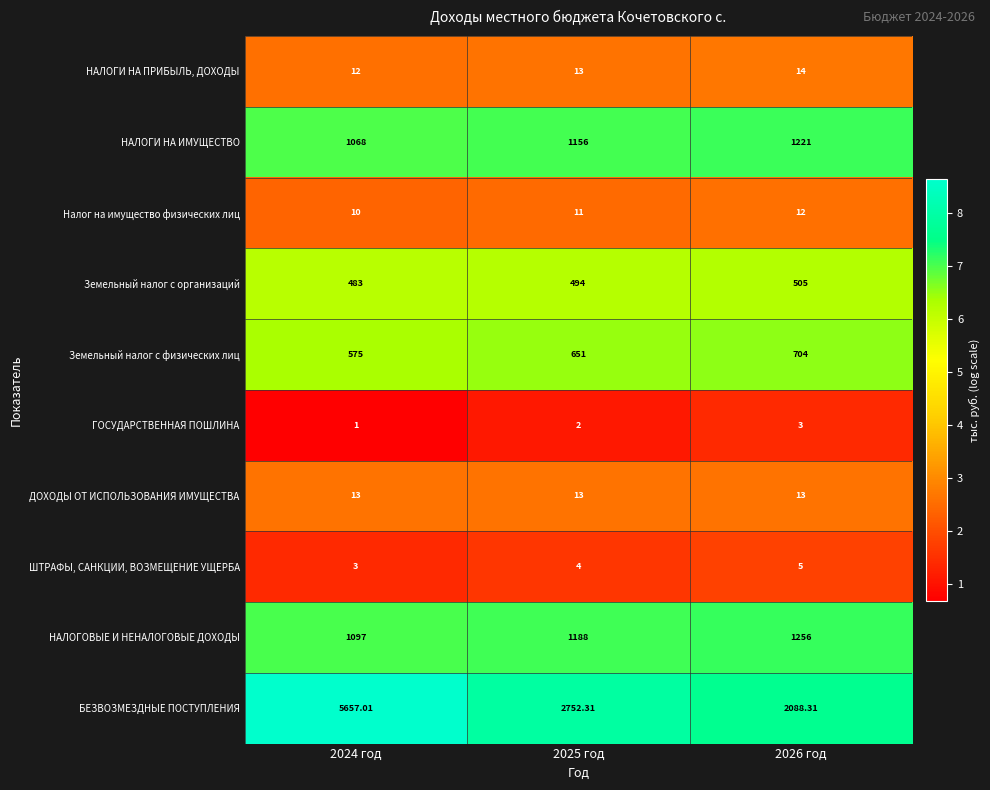

Which series changed the most between 2024 год and 2026 год?

БЕЗВОЗМЕЗДНЫЕ ПОСТУПЛЕНИЯ